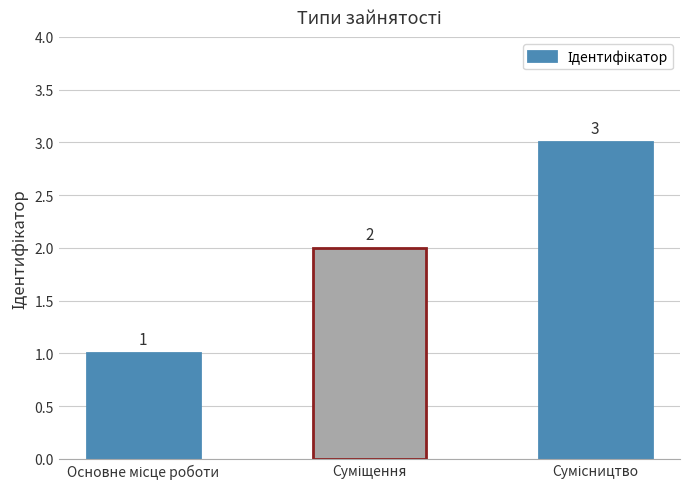

What is the sum of all values?

6